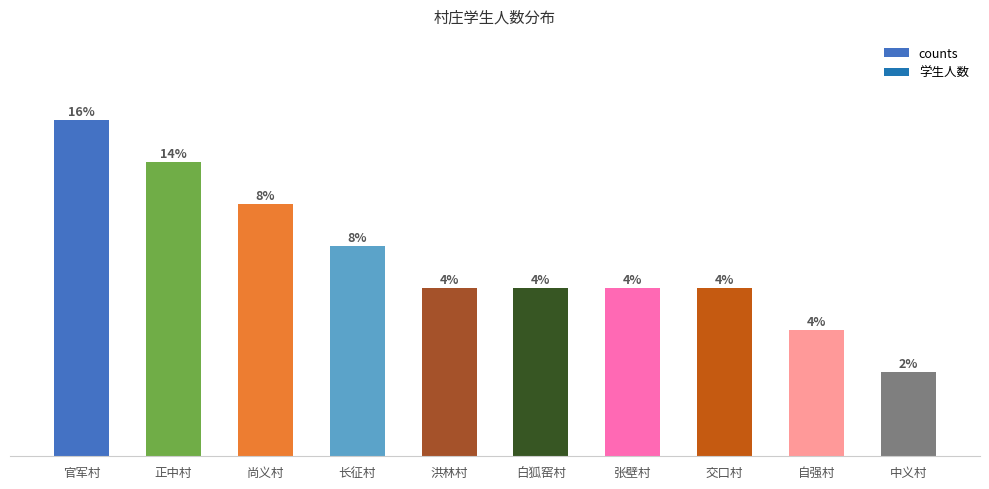

What is the label of the 3rd bar from the right?

交口村